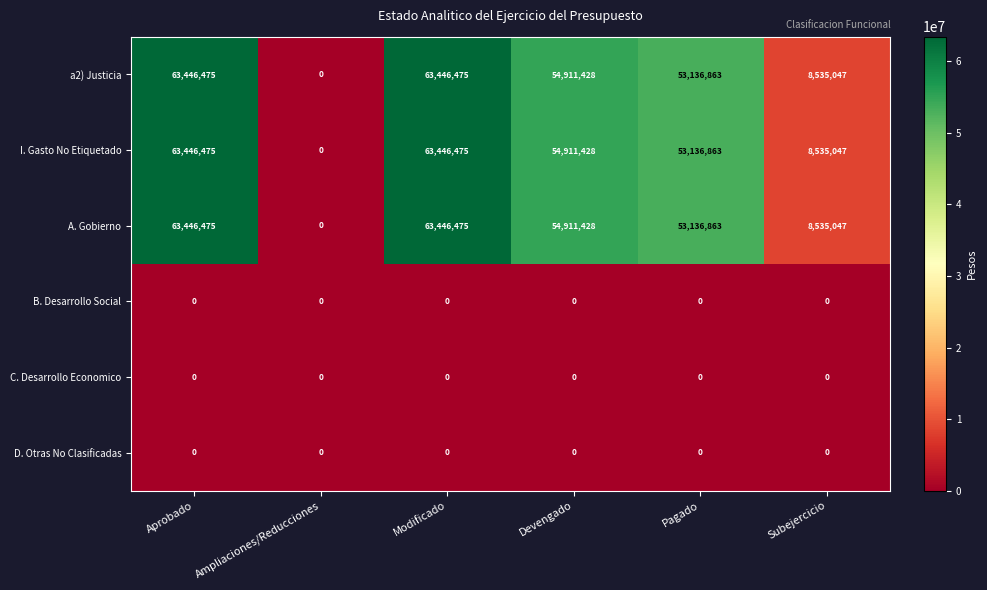

What is the sum of the a2) Justicia values at Ampliaciones/Reducciones and Aprobado?

63446475